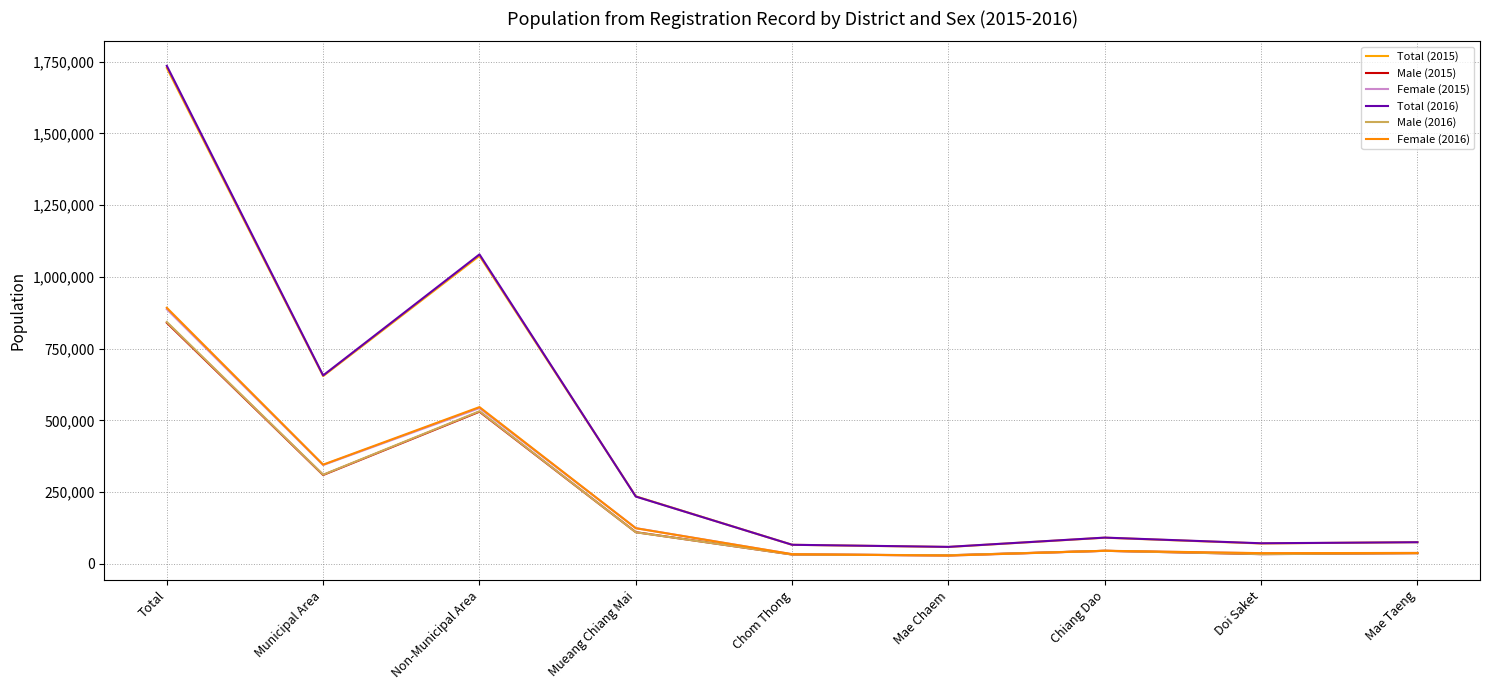

The Male (2015) series shows 840412 at Total. True or false?

True